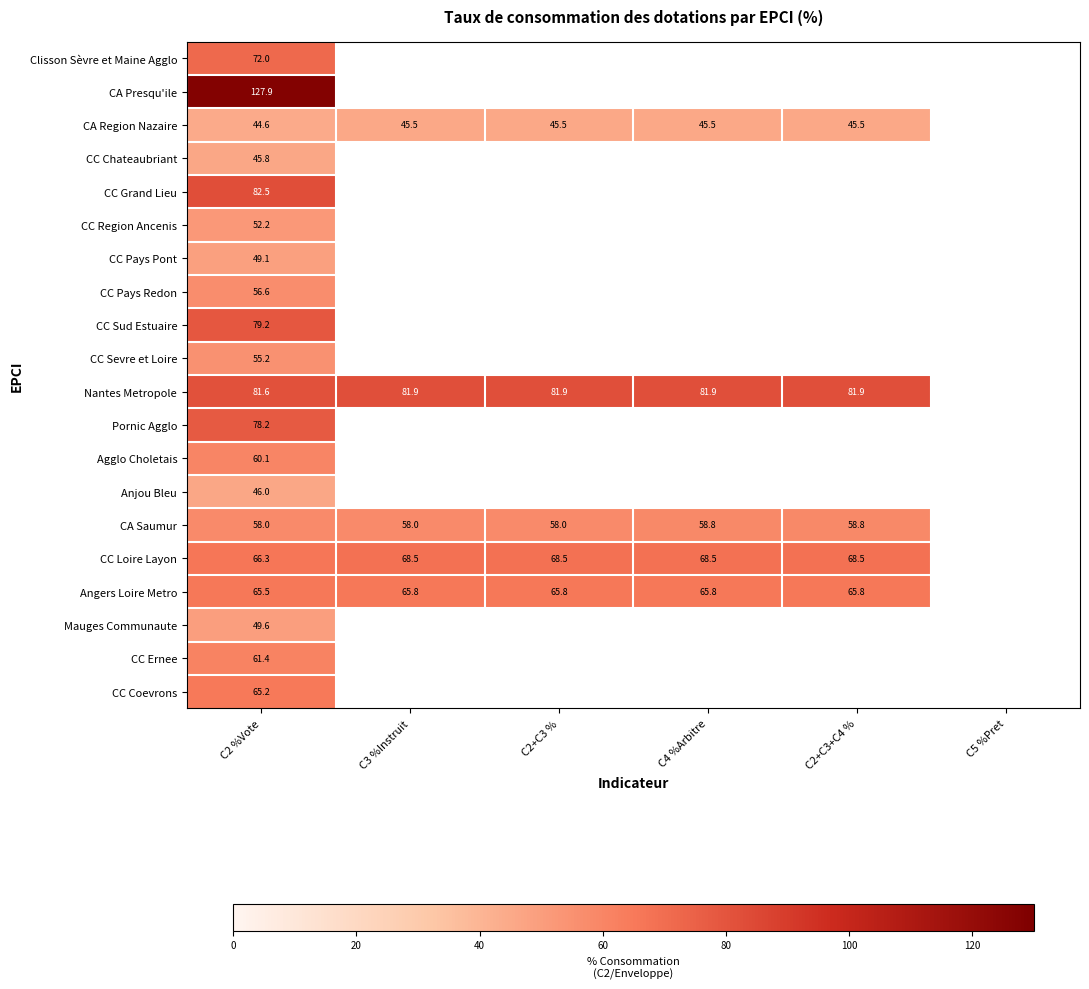

At which category does the chart reach its peak across all series?

C2 %Vote